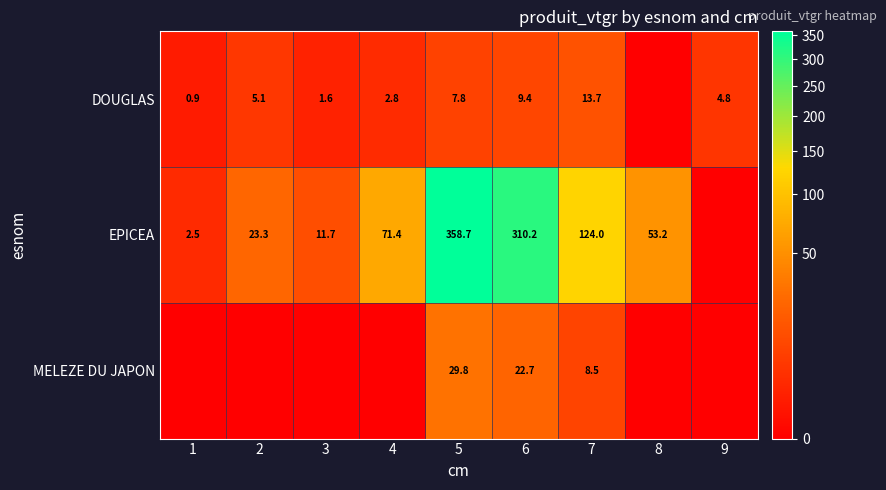

What is the difference between the DOUGLAS values at 4 and 2?

2.3